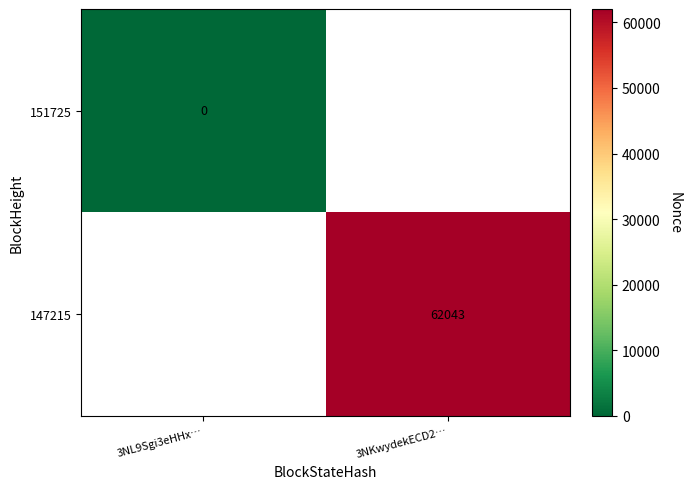

The value of 147215 at 3NKwydekECD2… is 62043. True or false?

True